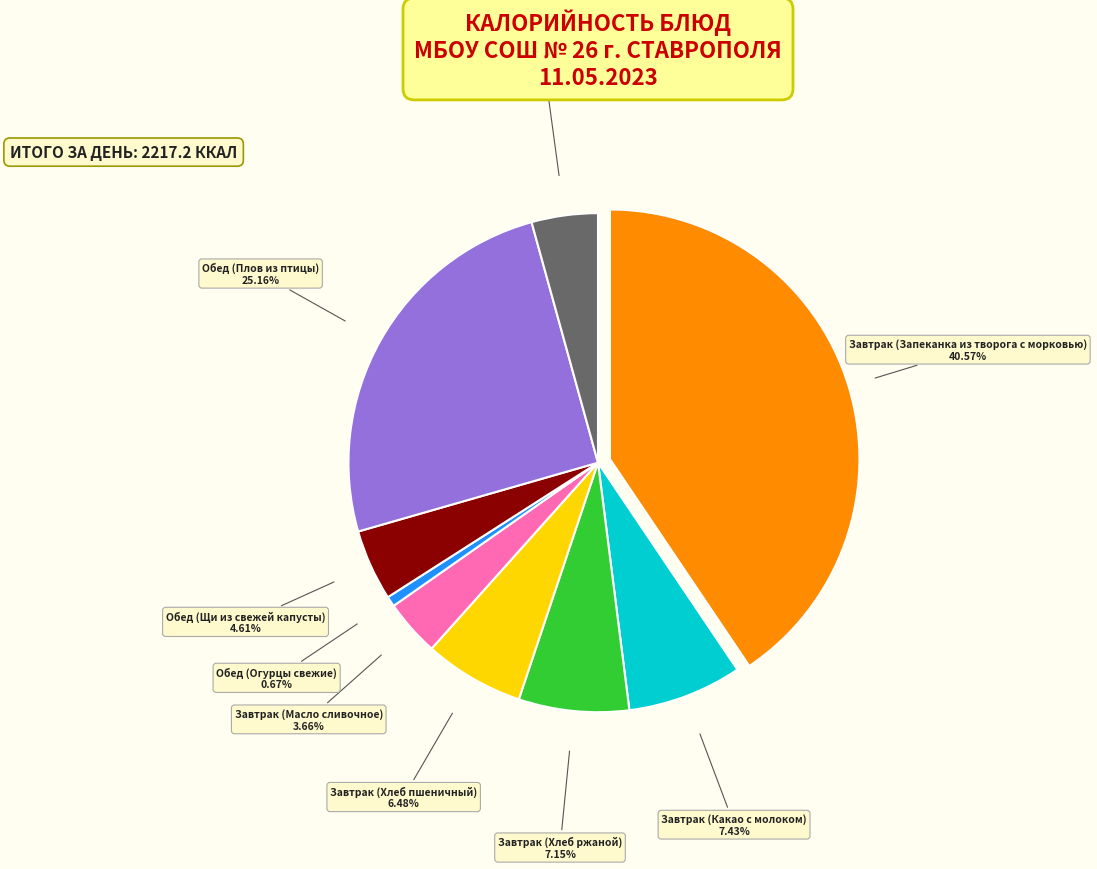

Is there any slice that represents more than half of the pie?

No